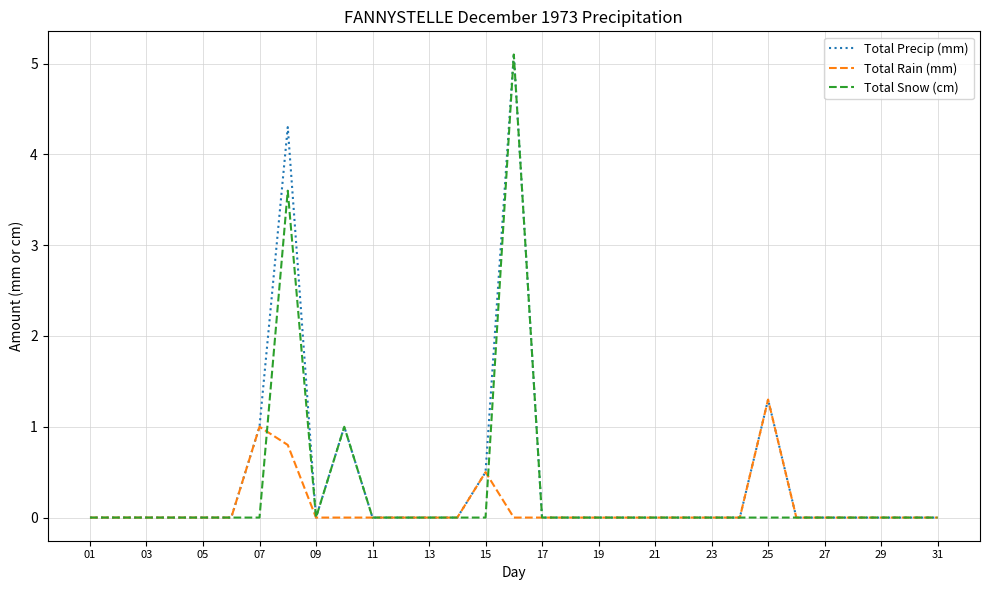

What is the highest value of the Total Precip (mm) series?

5.1